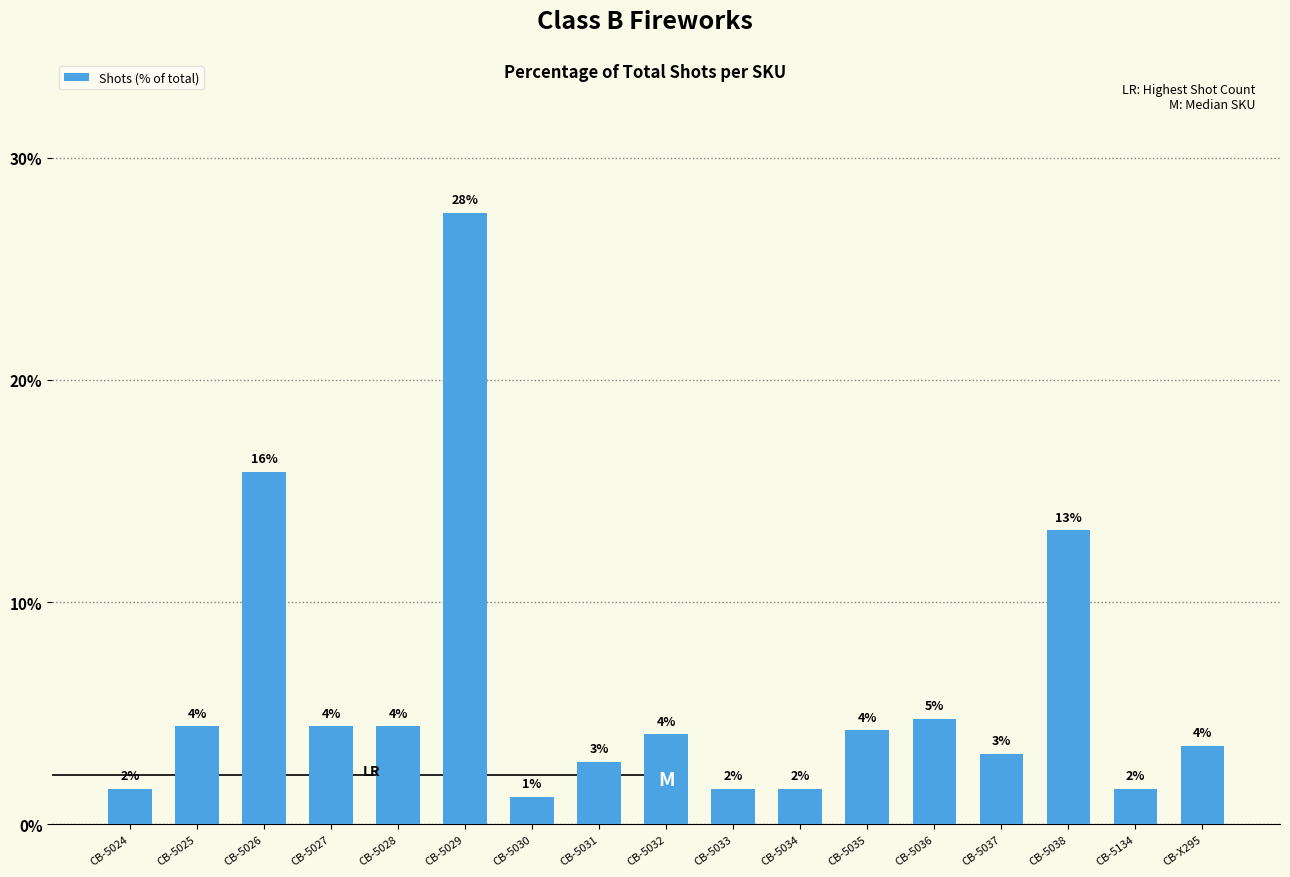

How many bars are there in total?

17